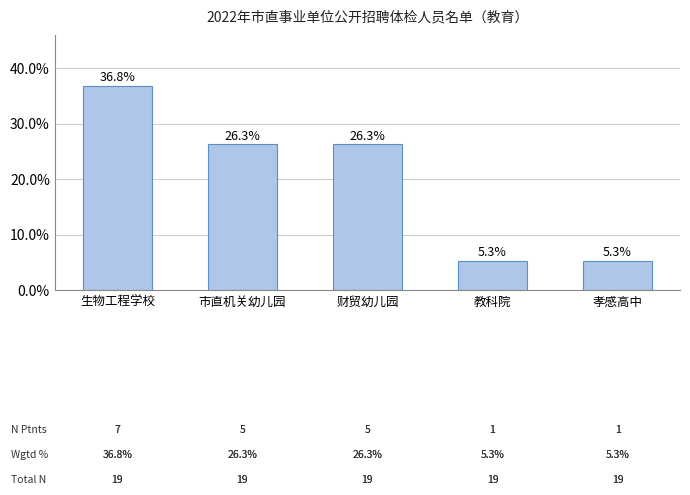

What is the smallest value displayed?

5.3